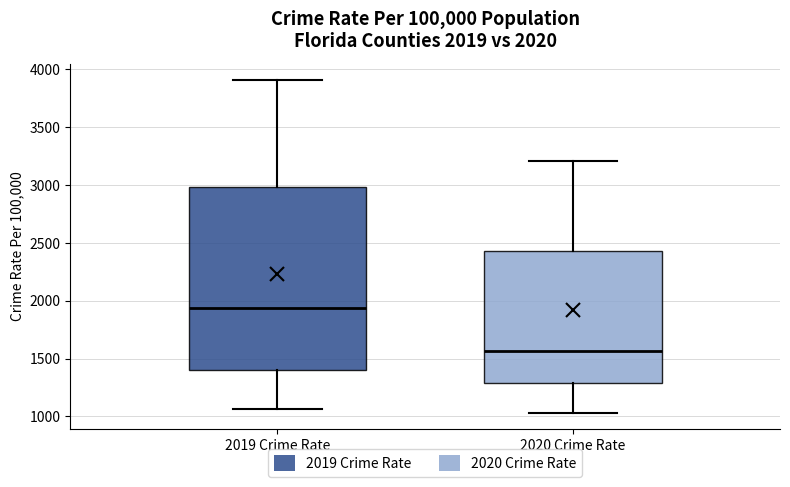

Which box is the tallest, from its lower edge to its upper edge?

2019 Crime Rate